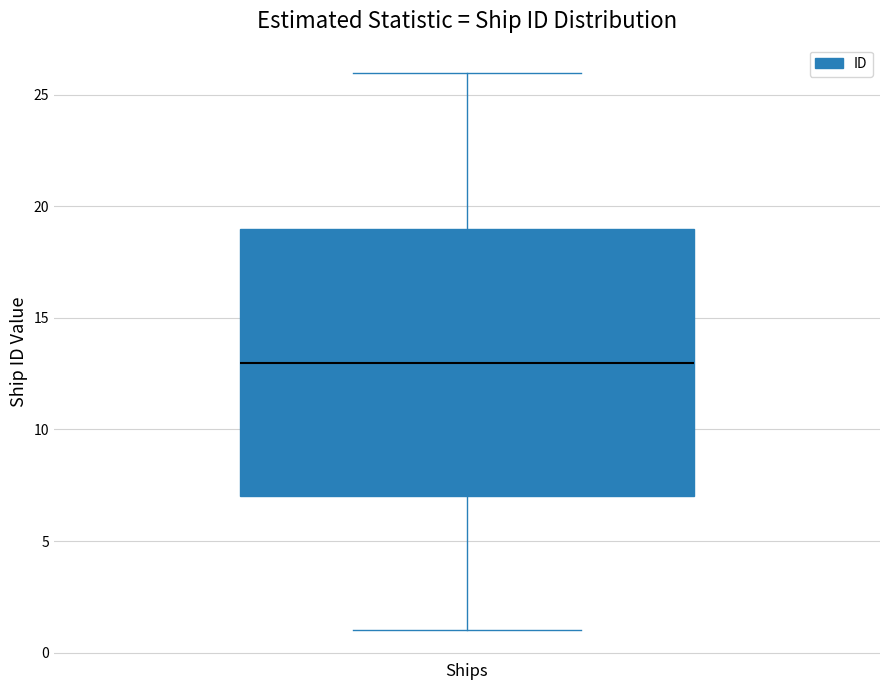

Transcribe this box plot: give where the median line is, the range the box spans, and where the two whiskers end, as read against the y-axis. The values are not printed on the chart, so give them approximately, as read against the axis.

median 13, box 7 to 19, whiskers 1 to 26